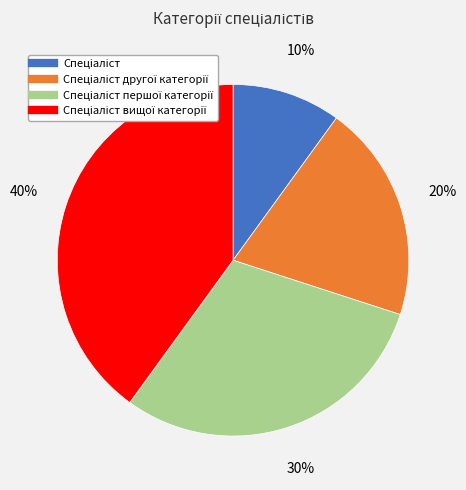

Is there any slice that represents more than half of the pie?

No